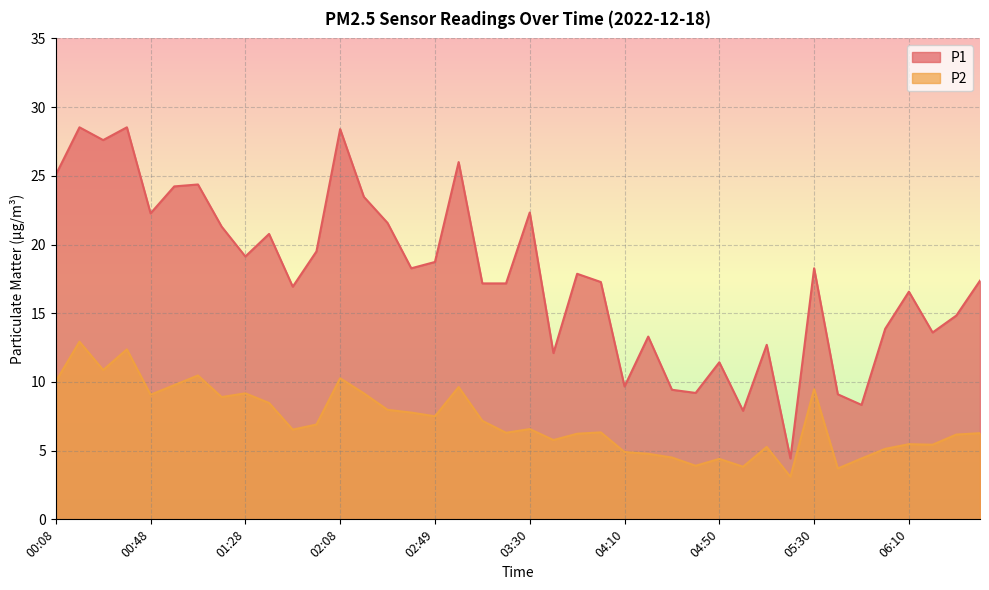

List the labels in order of P1 value, largest first.

00:18, 00:38, 02:08, 00:28, 02:59, 00:08, 01:08, 00:58, 02:19, 03:30, 00:48, 02:29, 01:18, 01:38, 01:58, 01:28, 02:49, 02:39, 05:30, 03:50, 06:41, 04:00, 03:09, 03:20, 01:48, 06:10, 06:31, 06:00, 06:21, 04:20, 05:10, 03:40, 04:50, 04:10, 04:30, 04:40, 05:40, 05:50, 05:00, 05:20